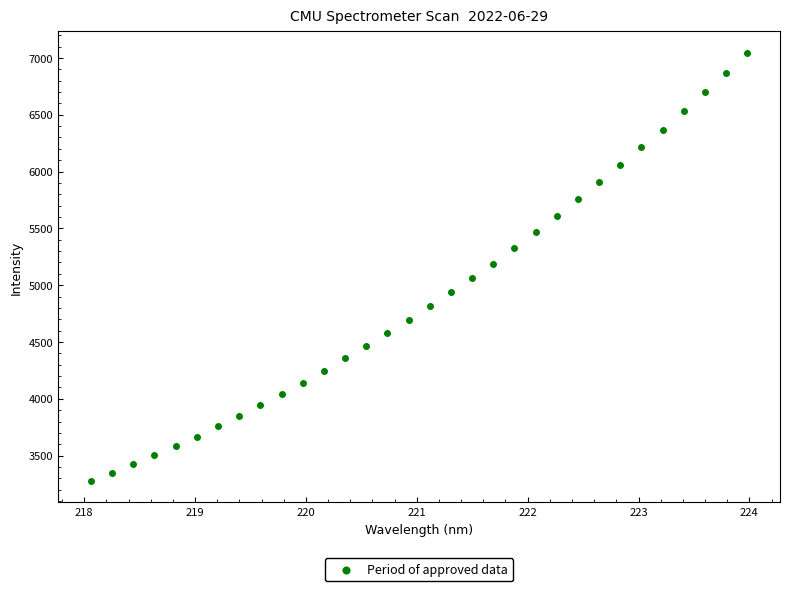

What is the range of Y values (max minus min)?

3767.5